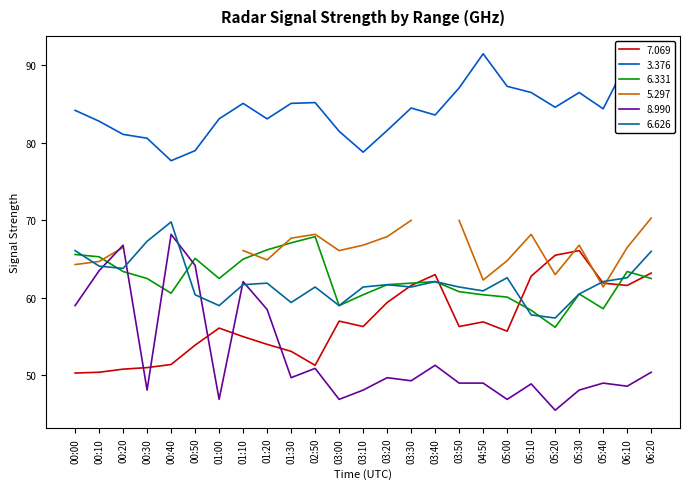

How many interior local valleys does the 7.069 series have?

5